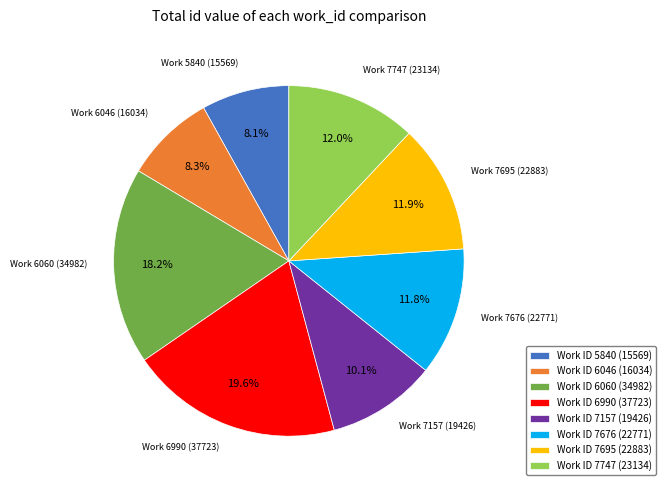

Which category has the biggest portion of the pie?

Work ID 6990 (37723)